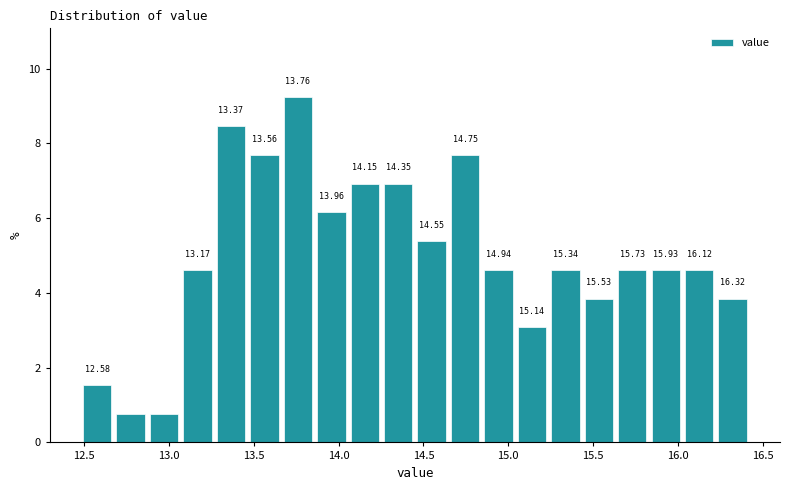

Around what value on the x-axis is the tallest bar? Give the approximate position of its centre, as read against the axis.

13.75